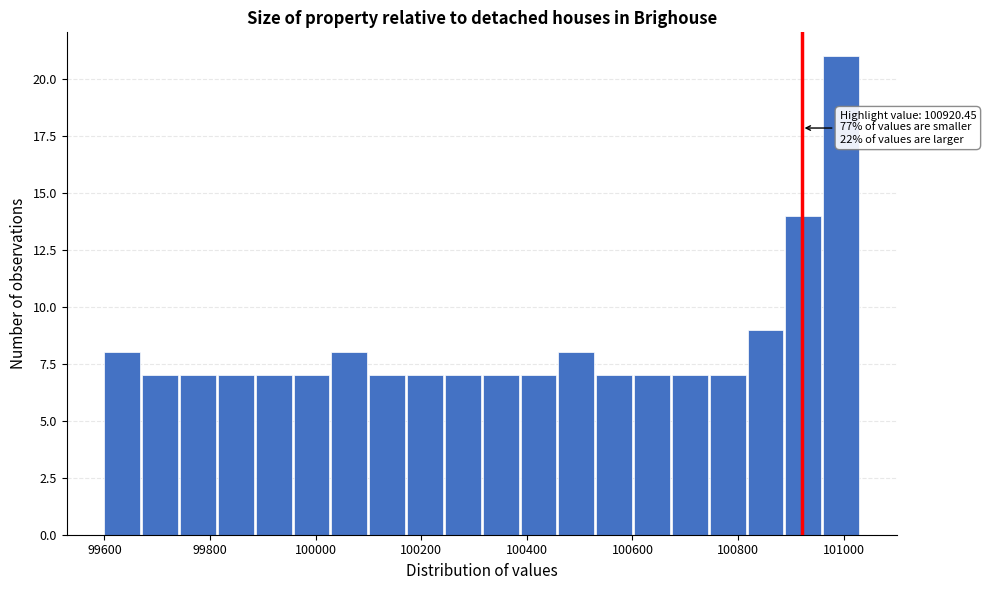

Read against the x-axis, roughly where is the centre of the tallest bar?

101000